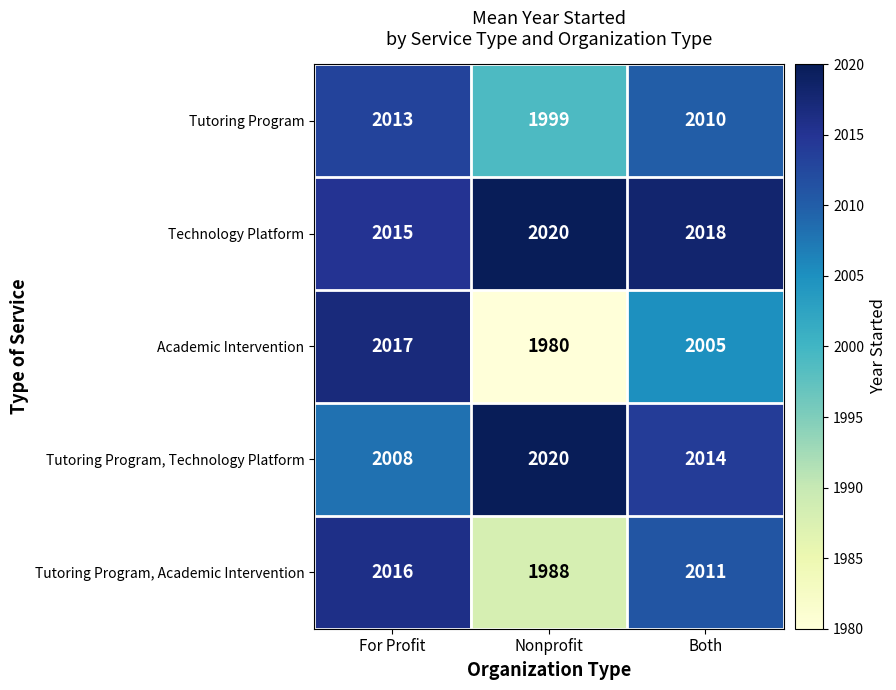

How many Tutoring Program, Academic Intervention values are between 1988 and 2016?

3